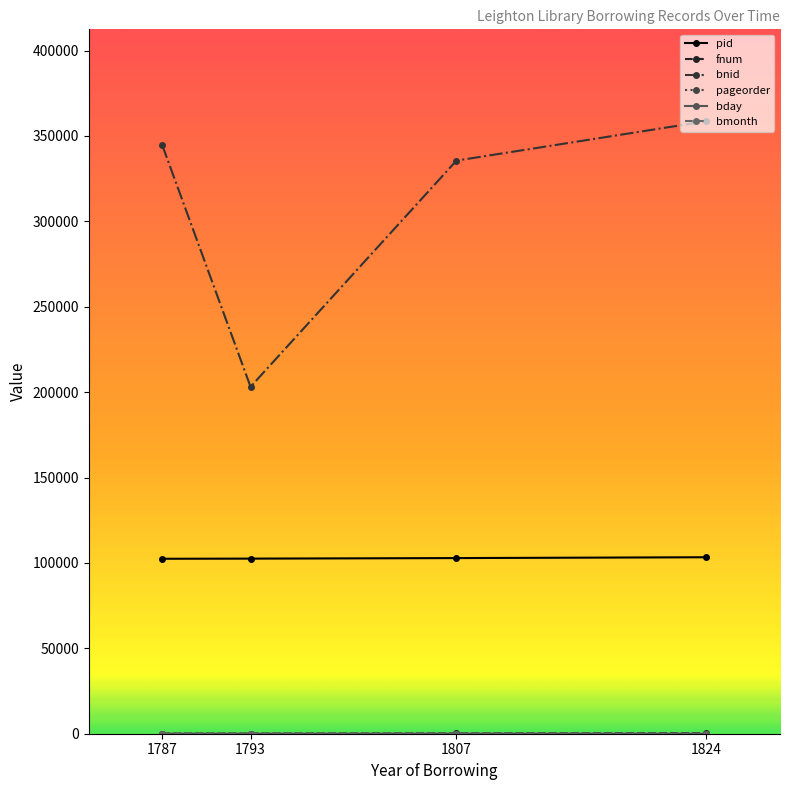

Does the chart display data point markers on the line(s)?

Yes